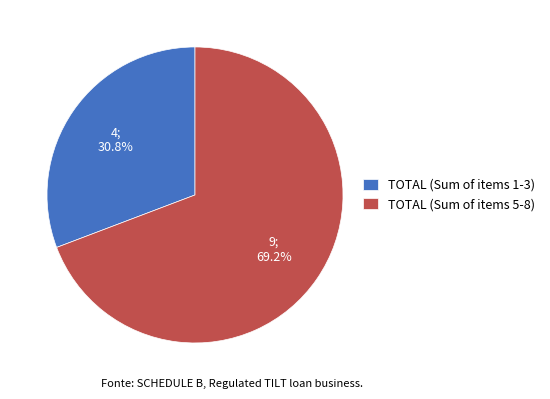

To the nearest percent, what percentage of the pie is TOTAL (Sum of items 1-3)?

31%